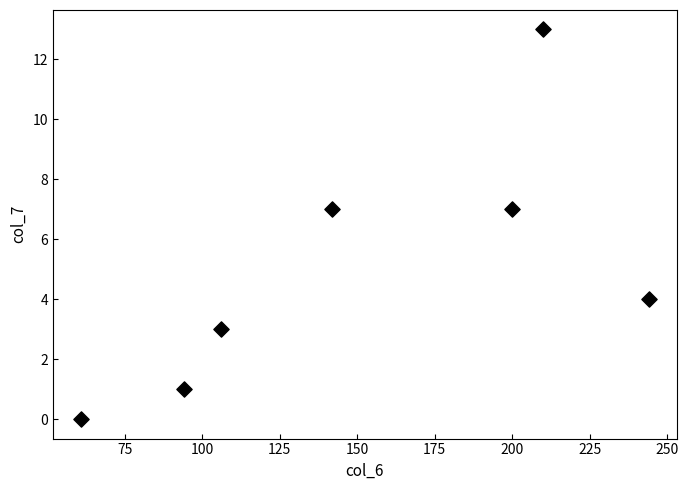

What is the average X value?

151